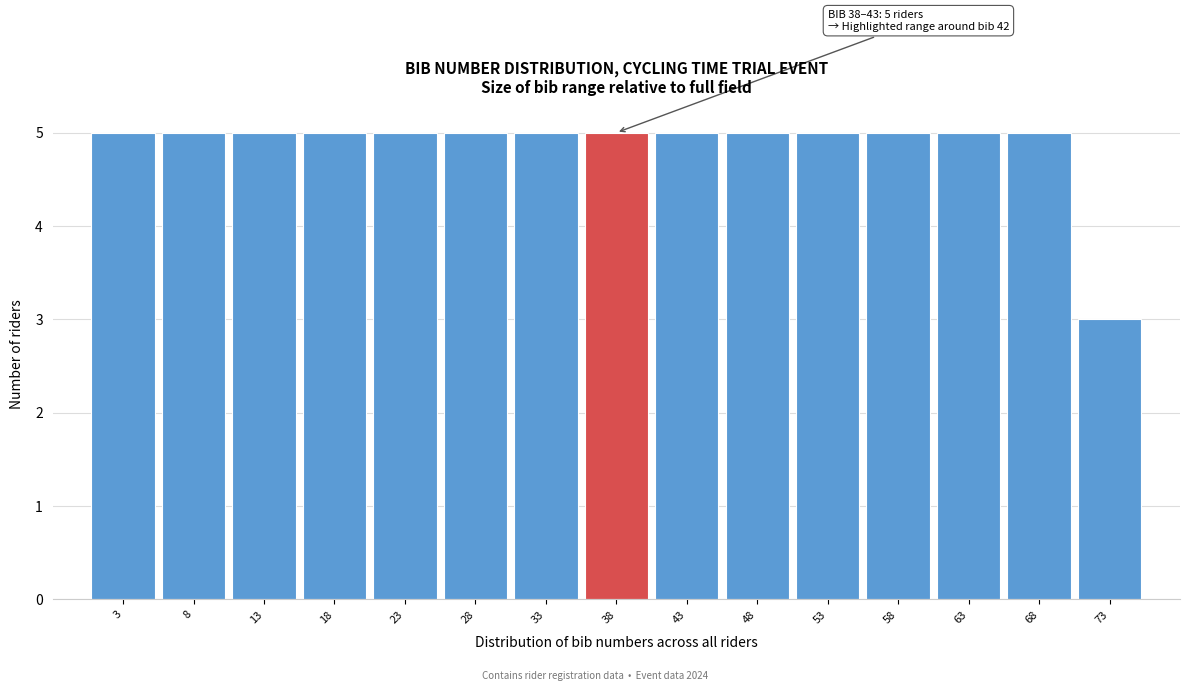

Reading right to left, list all the values displayed in this chart.

3	5	5	5	5	5	5	5	5	5	5	5	5	5	5